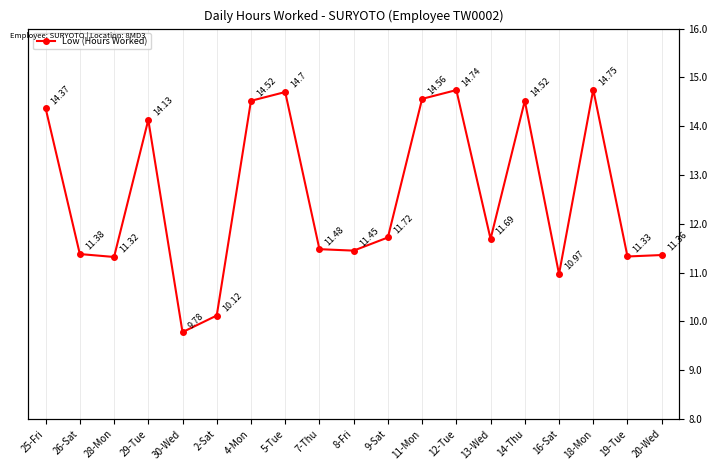

What is the smallest value displayed?

9.8